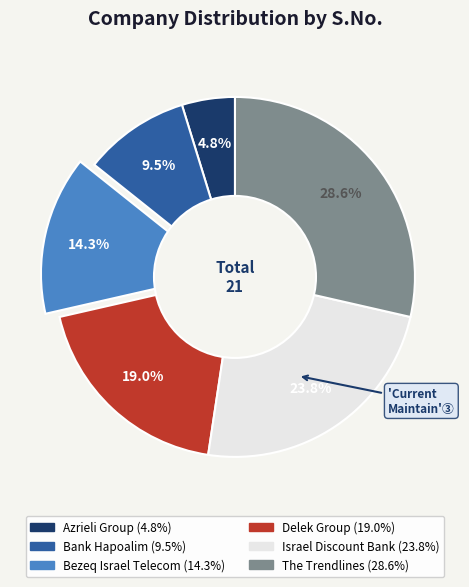

What is the largest slice in the pie chart?

The Trendlines